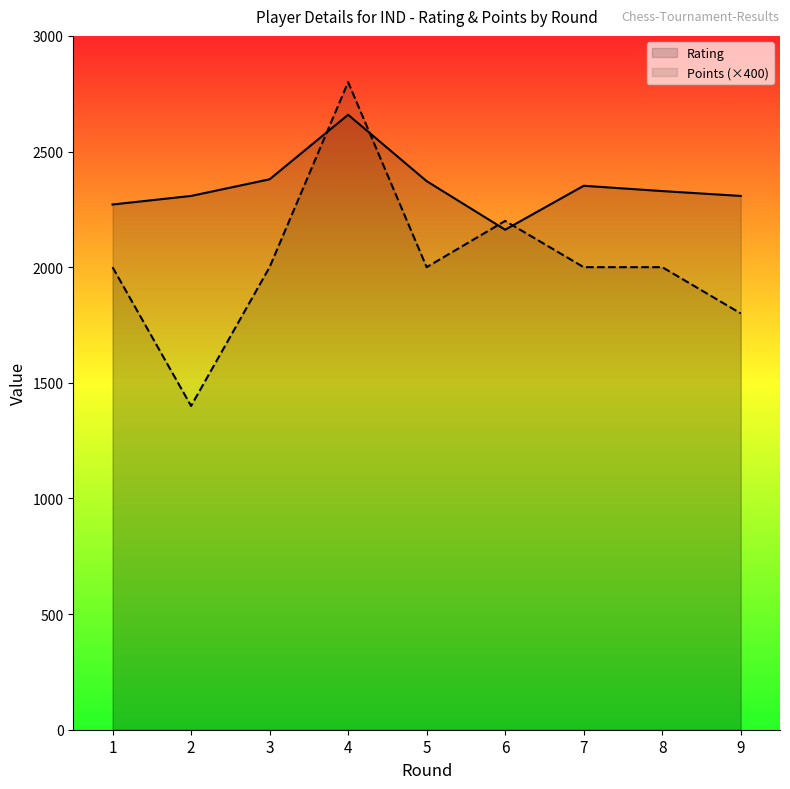

How many data points in Points are less than 2000?

2